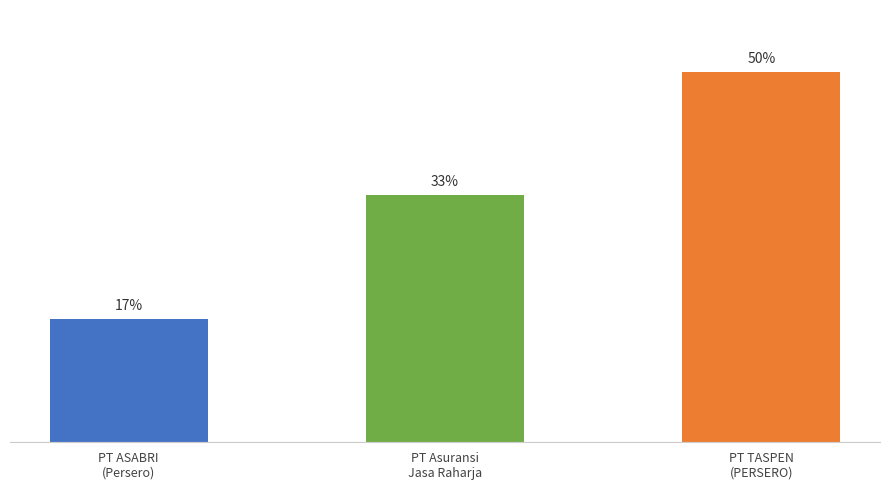

Are the bars horizontal?

No